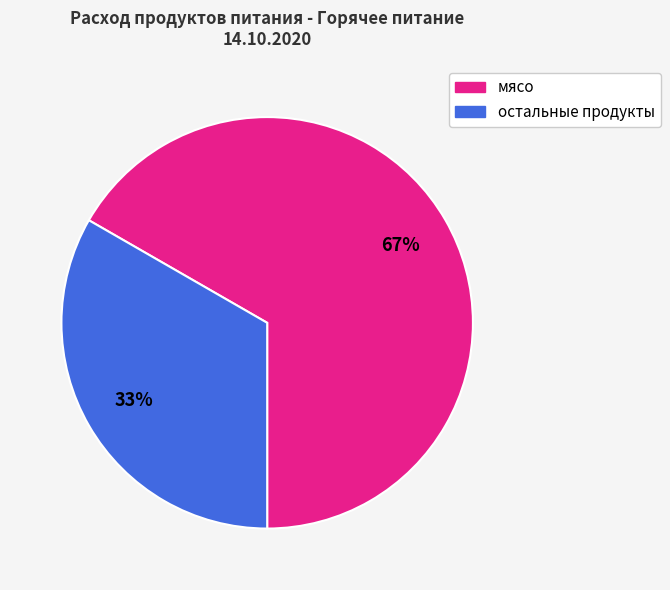

Does мясо account for over 50% of the chart?

Yes